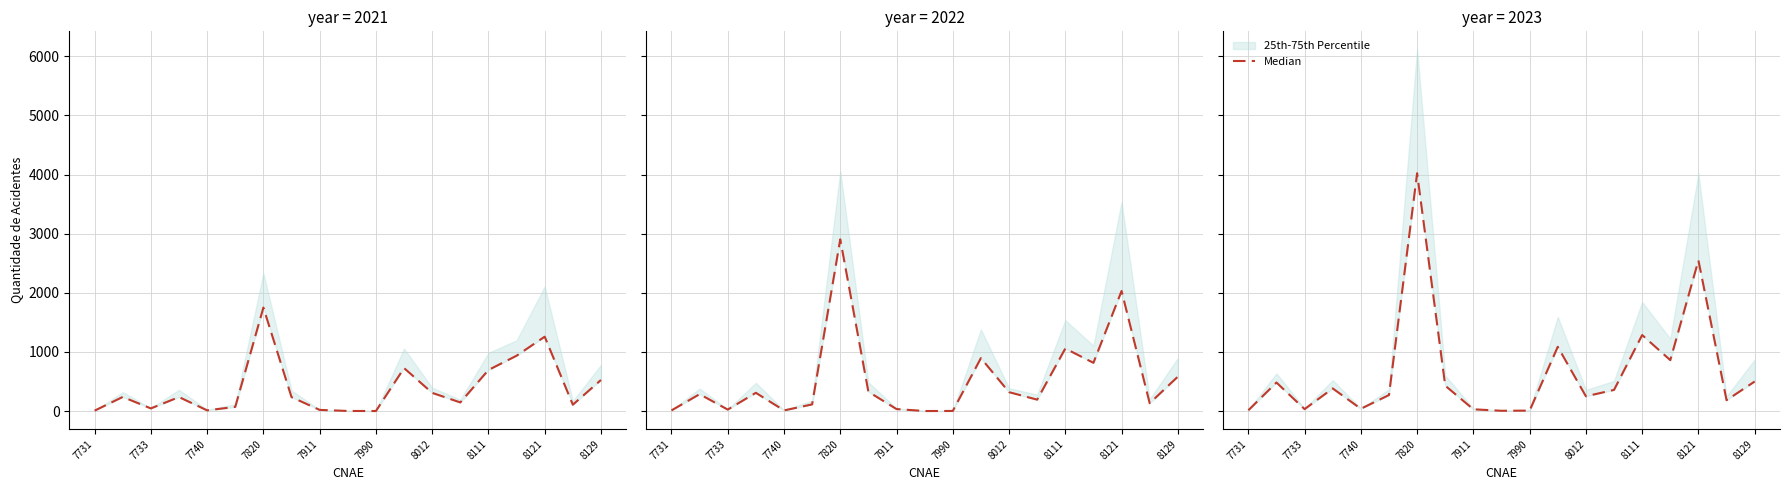

What is the difference between the maximum and second lowest values?

4014